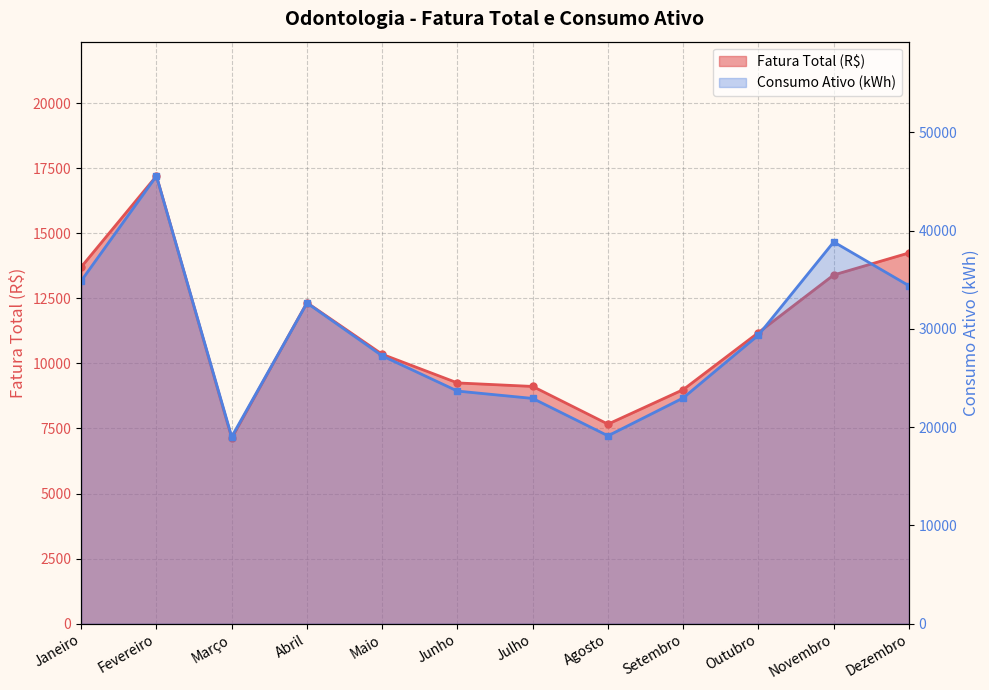

How many categories are shown in the chart?

12